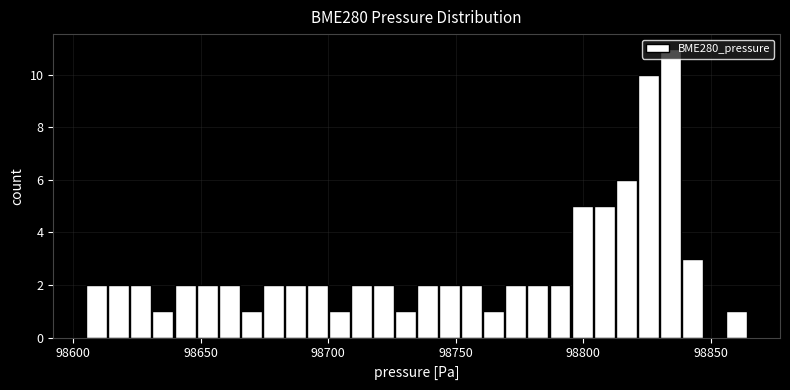

Around what value on the x-axis is the tallest bar? Give the approximate position of its centre, as read against the axis.

98835